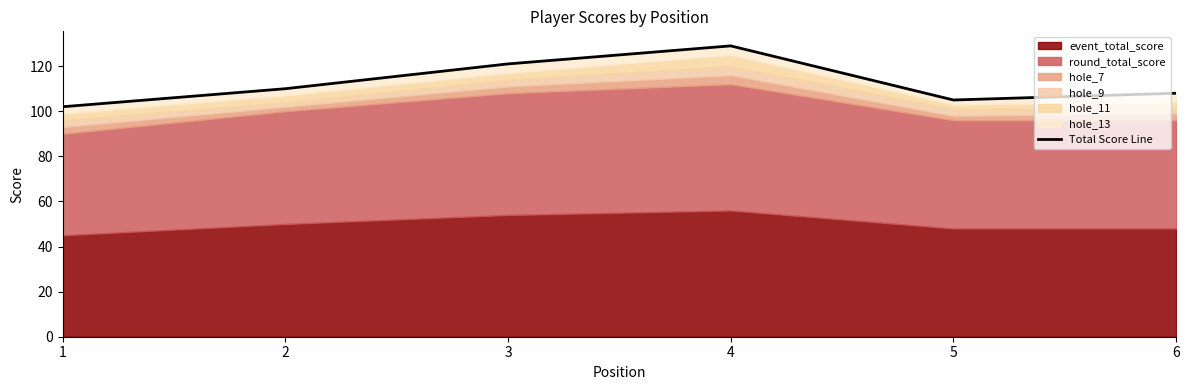

What is the difference between the values at 1 and 4?

27